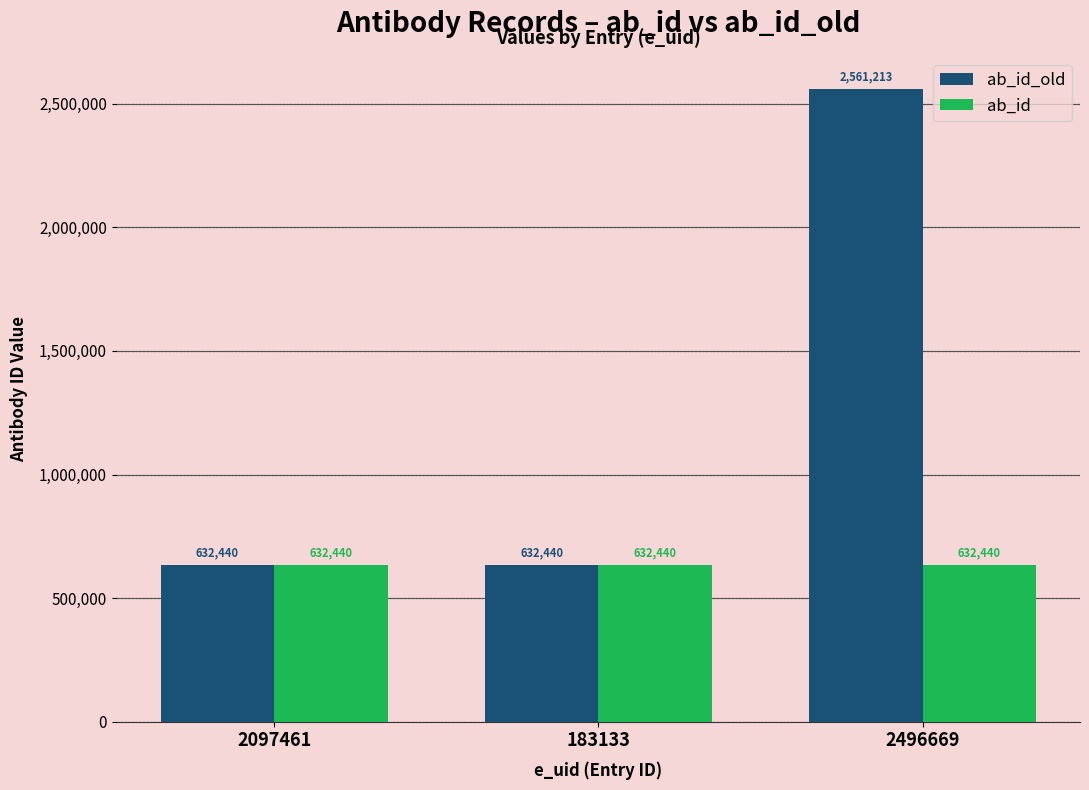

Rank the series at 2496669 from lowest to highest value.

ab_id, ab_id_old